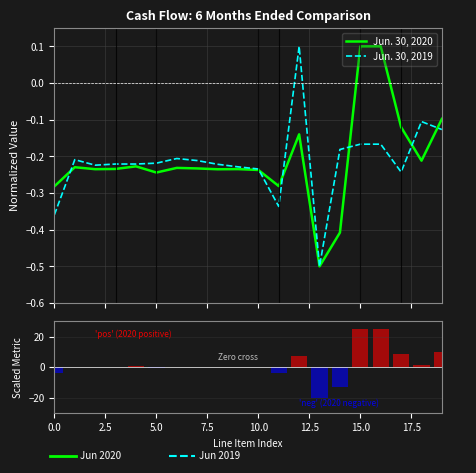

Between 12.5 and 5.0, which is larger?

5.0